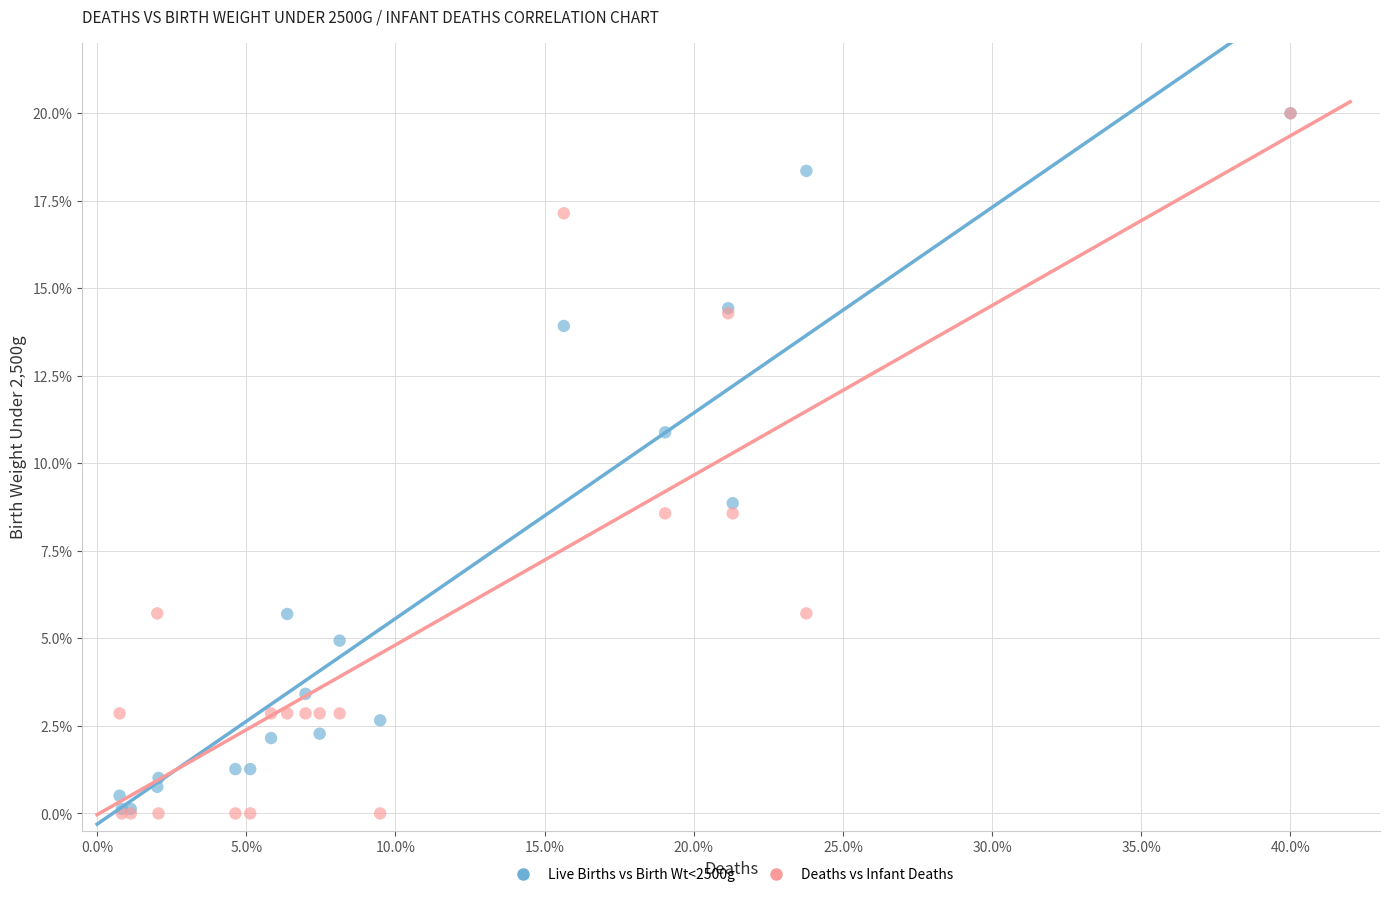

In the Deaths vs Infant Deaths series, what Y value is closest to 10?

8.6